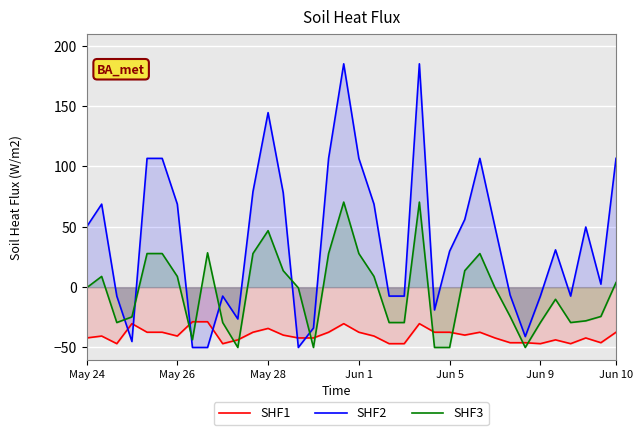

Read the SHF1 value at Jun 1.

-37.4